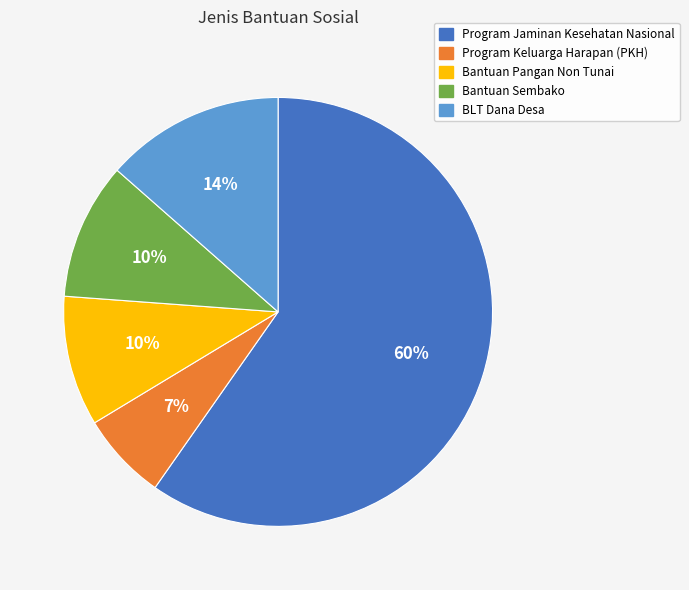

Count the number of slices in the pie.

5